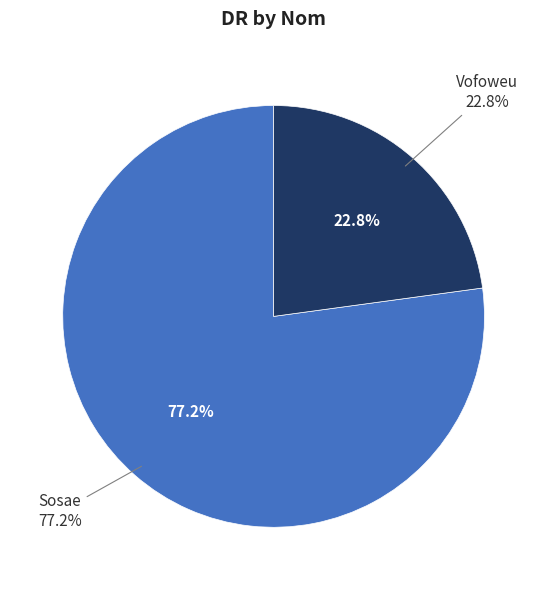

The Sosae slice represents 65% of the pie. True or false?

False